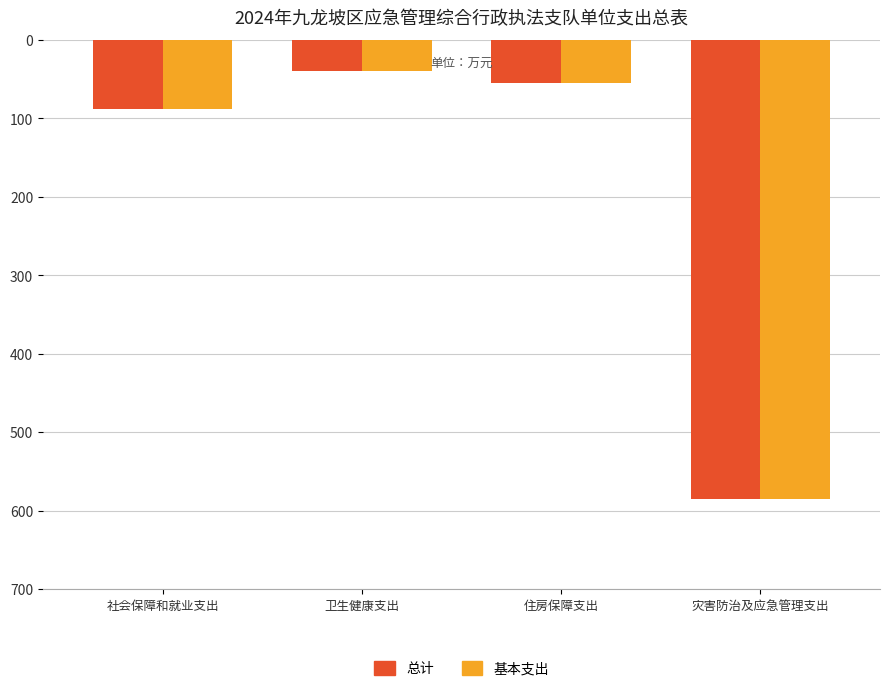

The value of 基本支出 at 卫生健康支出 is -69.2. True or false?

False